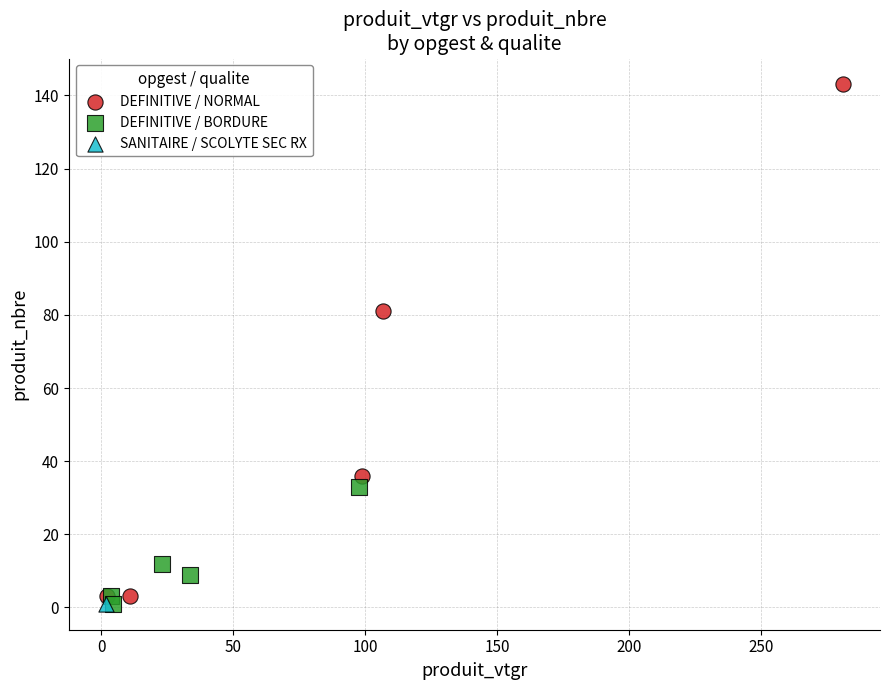

What are all the series names shown in the legend?

DEFINITIVE / NORMAL, DEFINITIVE / BORDURE, SANITAIRE / SCOLYTE SEC RX